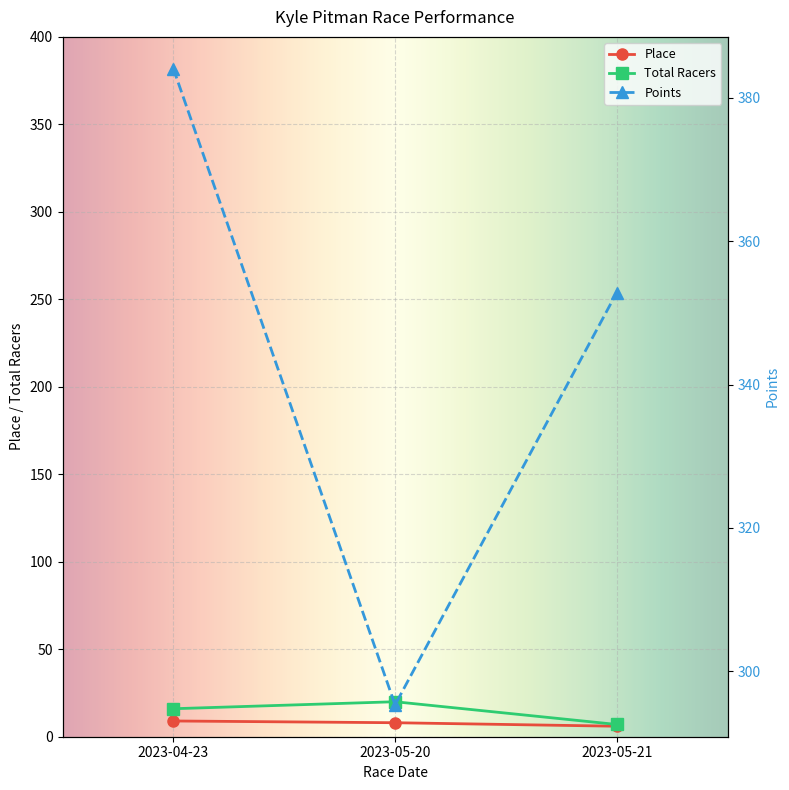

At which category is the sum across all series the highest?

2023-04-23